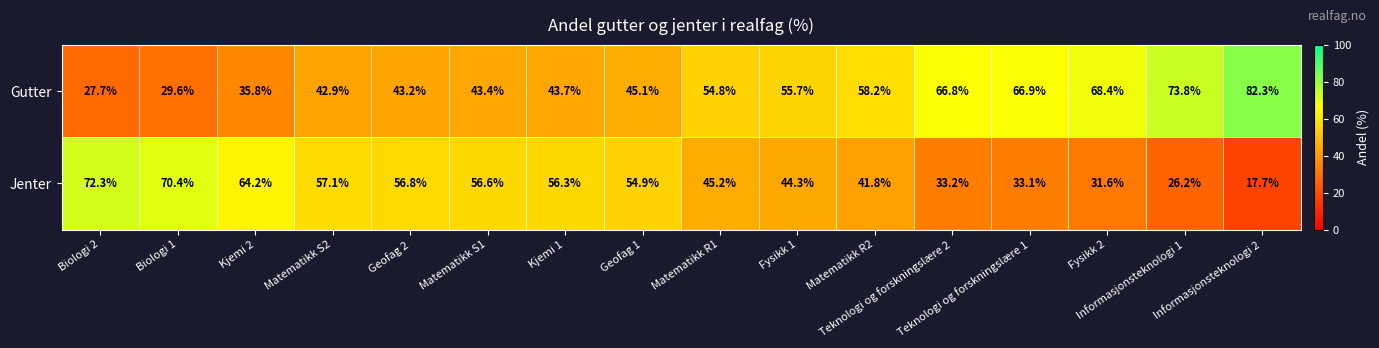

At how many categories does at least one series exceed 60?

8